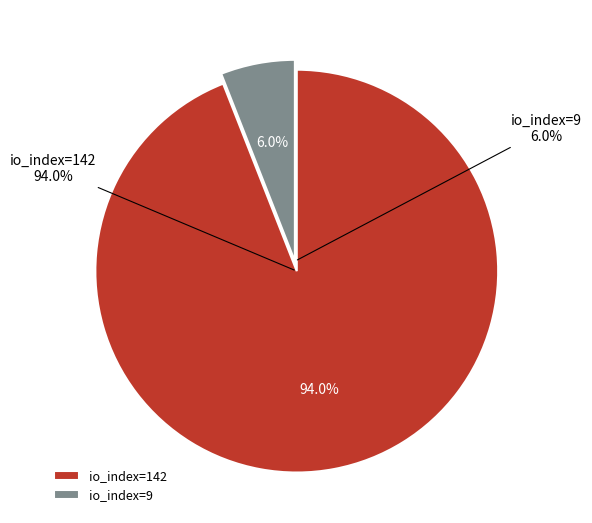

Which has a higher value, io_index=142 or io_index=9?

io_index=142